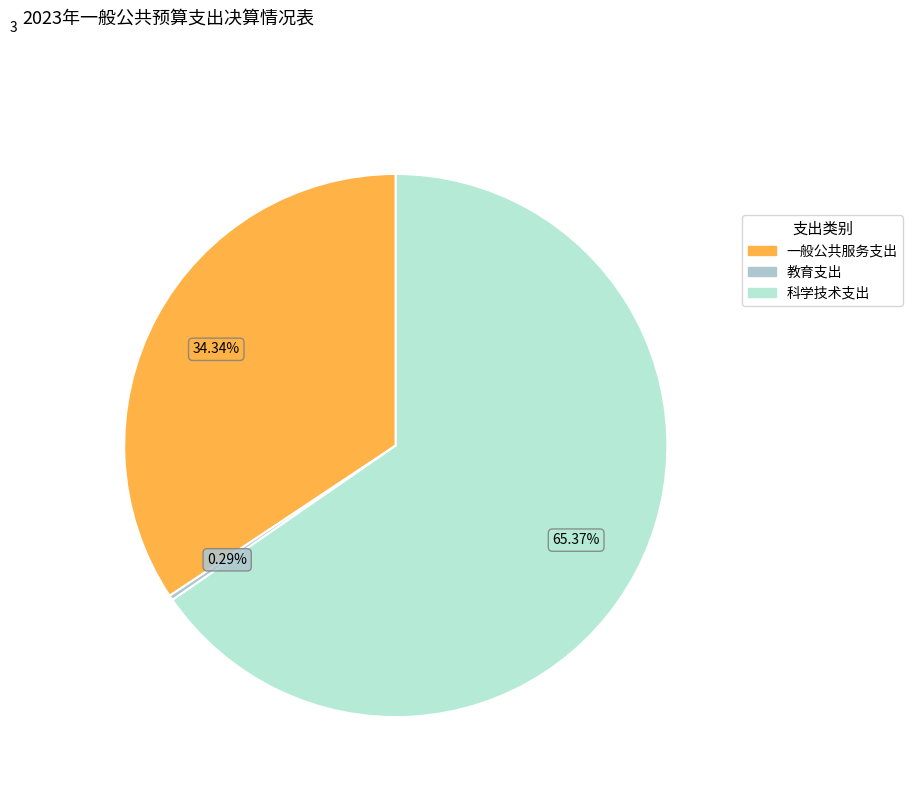

To the nearest percent, what is the average slice percentage?

33%